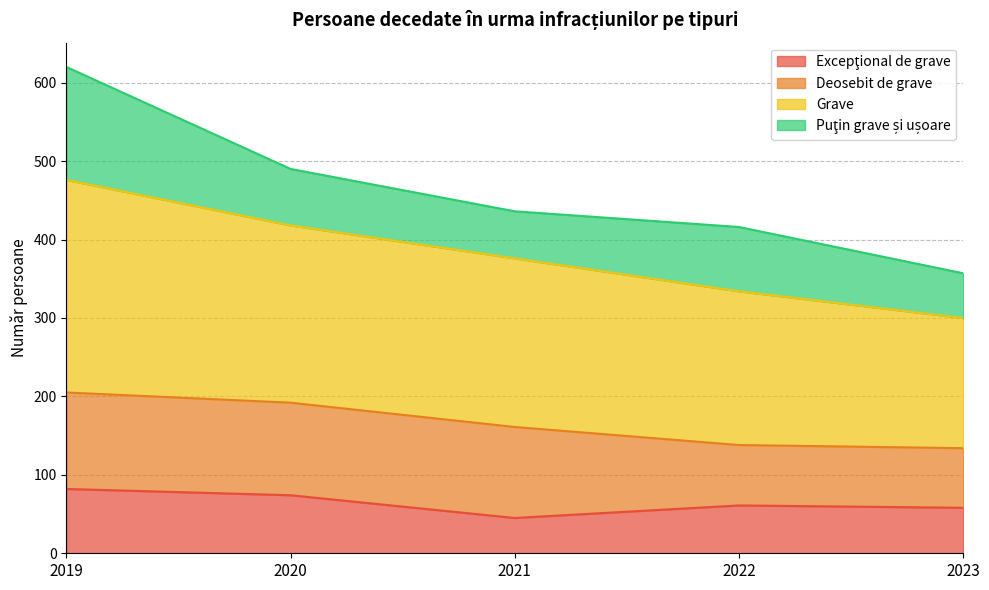

Which series has the largest range (max minus min)?

Grave